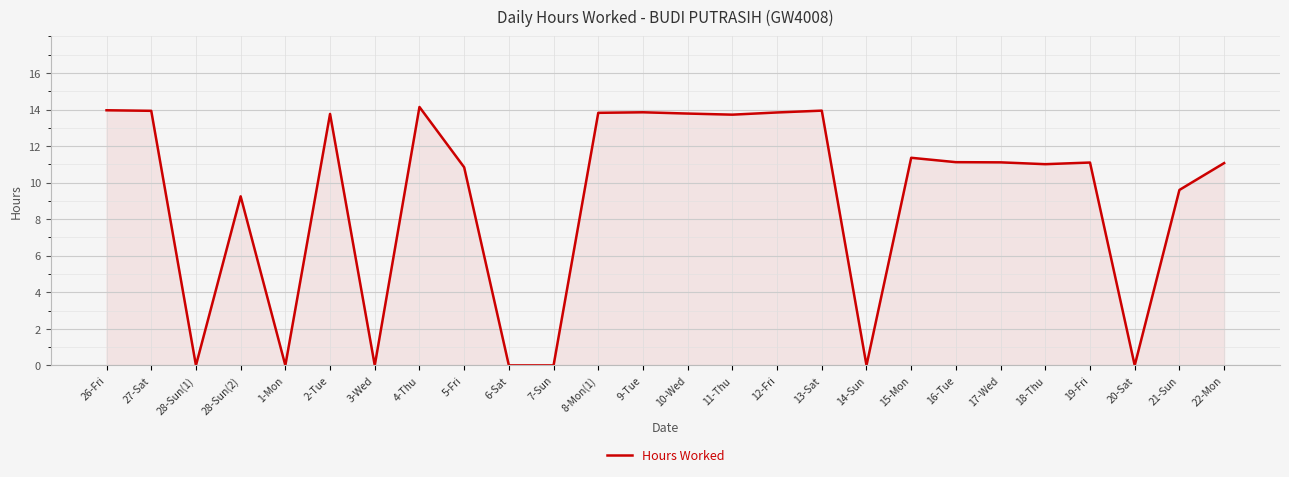

Approximately how many times larger is the value at 19-Fri compared to 9-Tue?

0.8